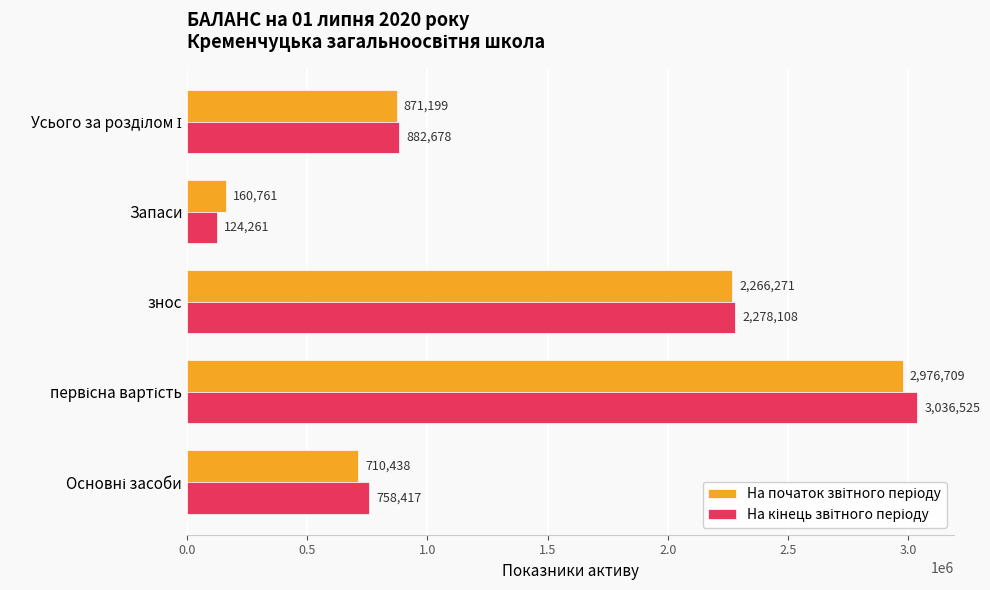

What is the spread (max minus min) of values at знос?

11837